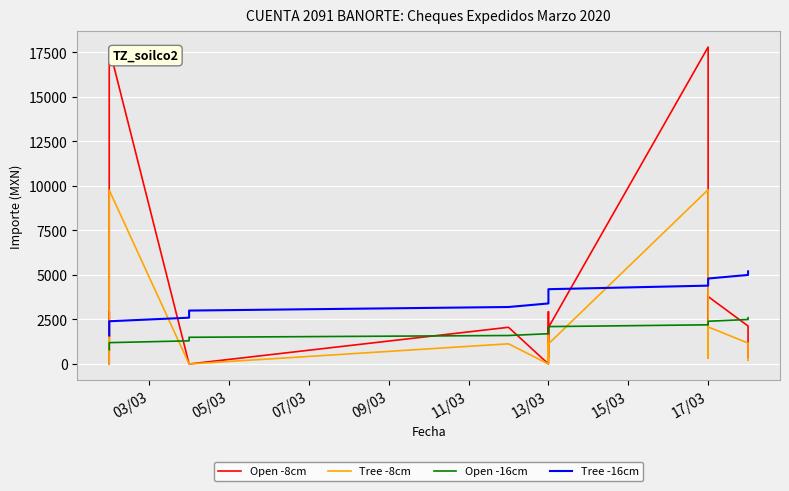

What is the sum of all Open -8cm values?

54856.7